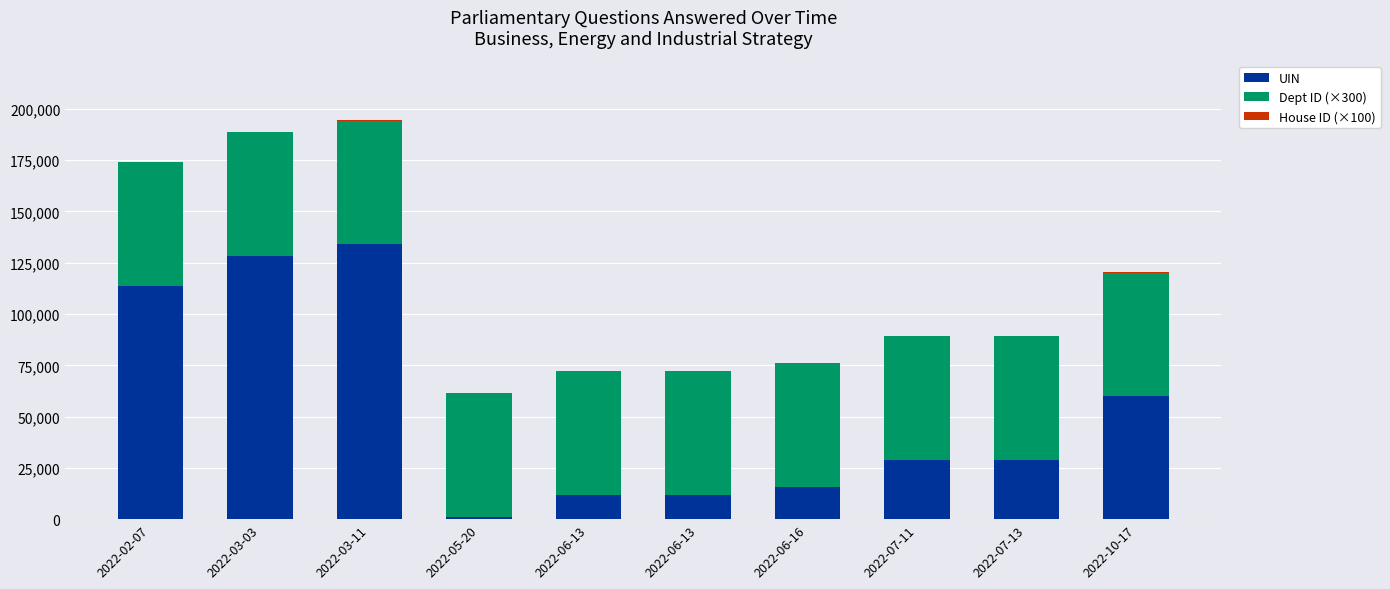

What is the lowest value of the UIN series?

1203